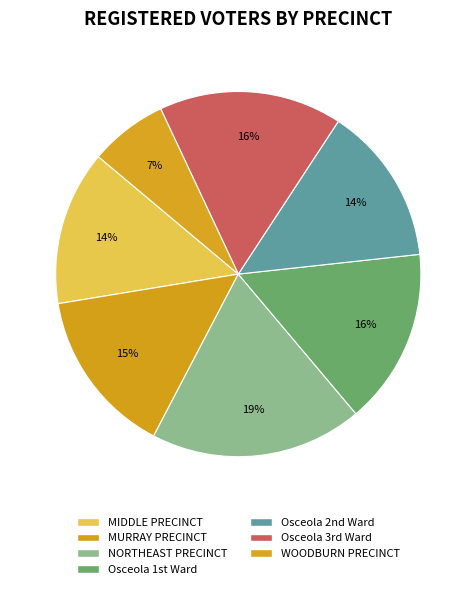

How many slices are in this pie chart?

7